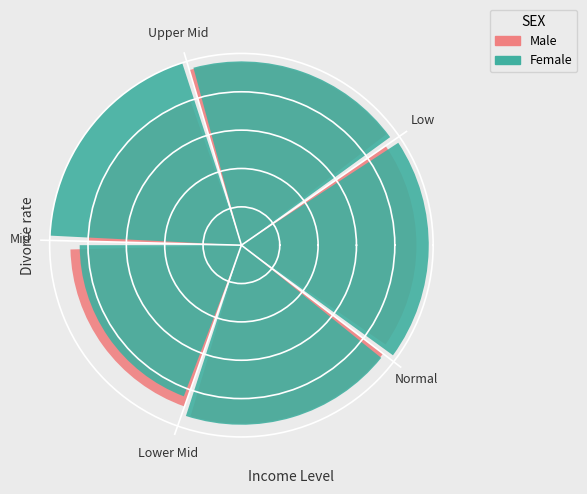

Between Upper Mid and Lower Mid, which series saw the biggest shift?

Female